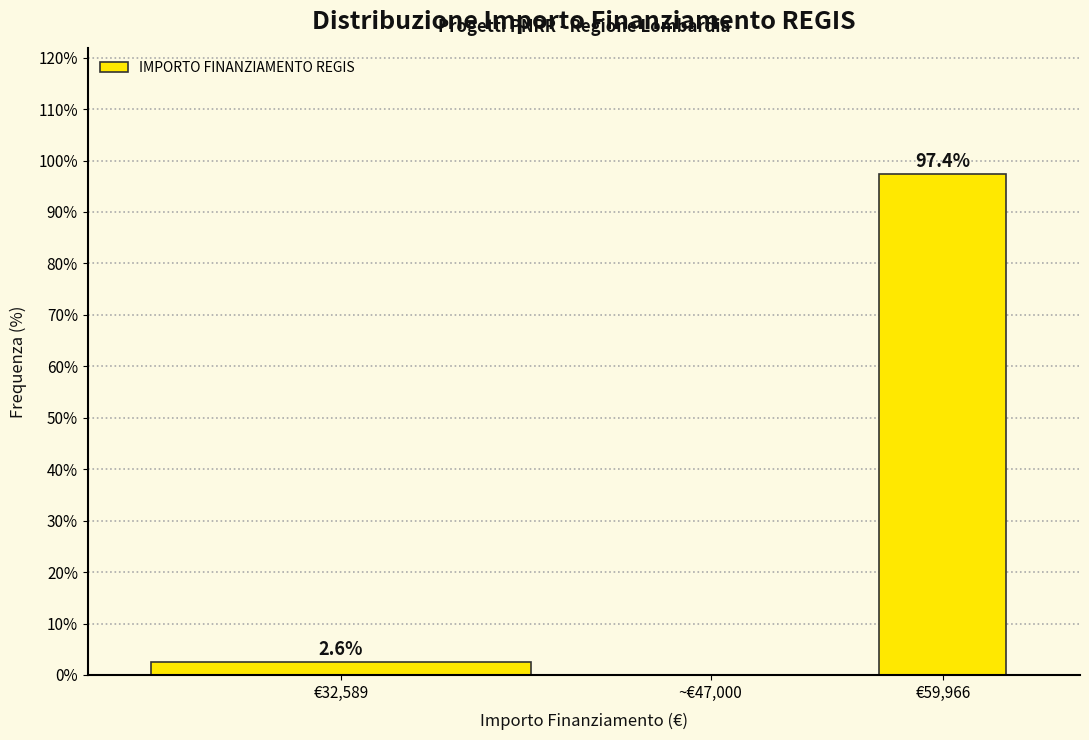

Which category has the highest value across all series?

€59,966